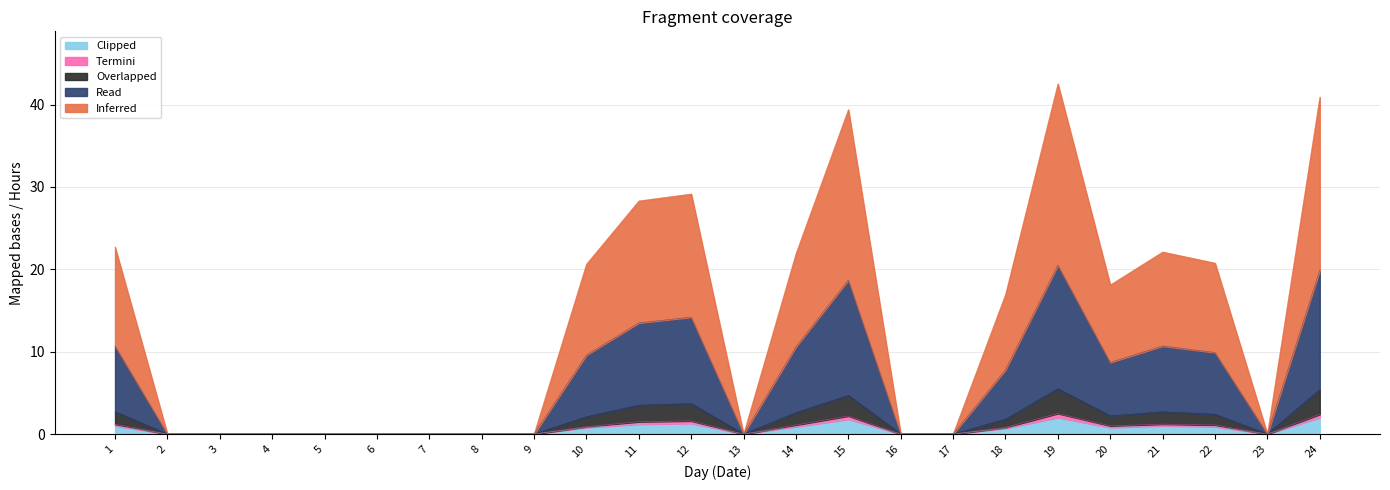

List the labels in order of Clipped value, smallest first.

2, 3, 4, 5, 6, 7, 8, 9, 13, 16, 17, 23, 18, 10, 20, 14, 22, 1, 21, 11, 12, 15, 19, 24